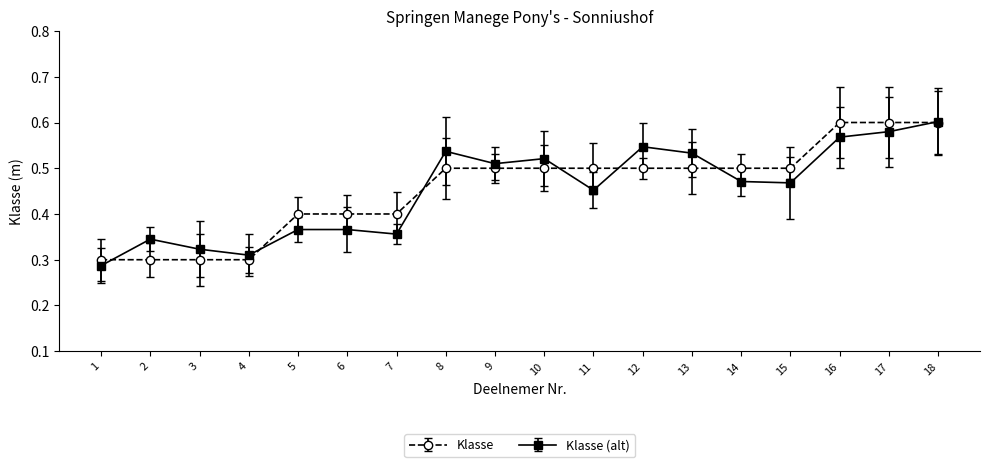

How many Klasse values are between 0 and 1?

18